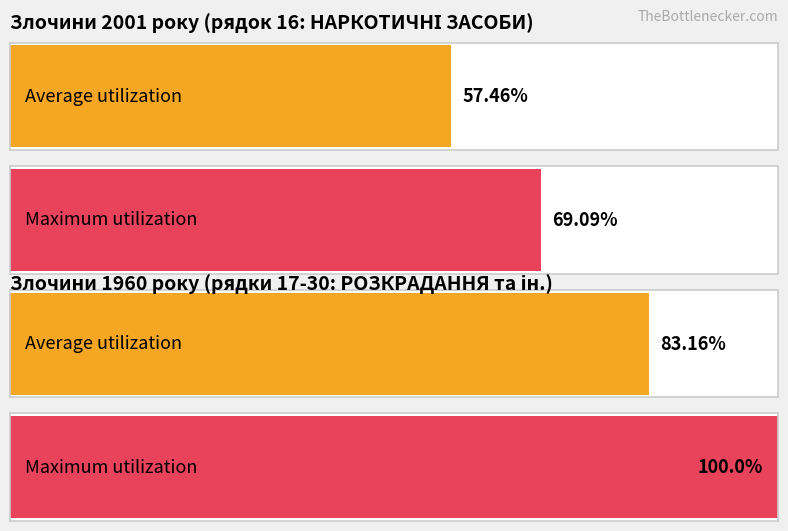

List the series in order of their overall mean, lowest first.

Average utilization, Maximum utilization